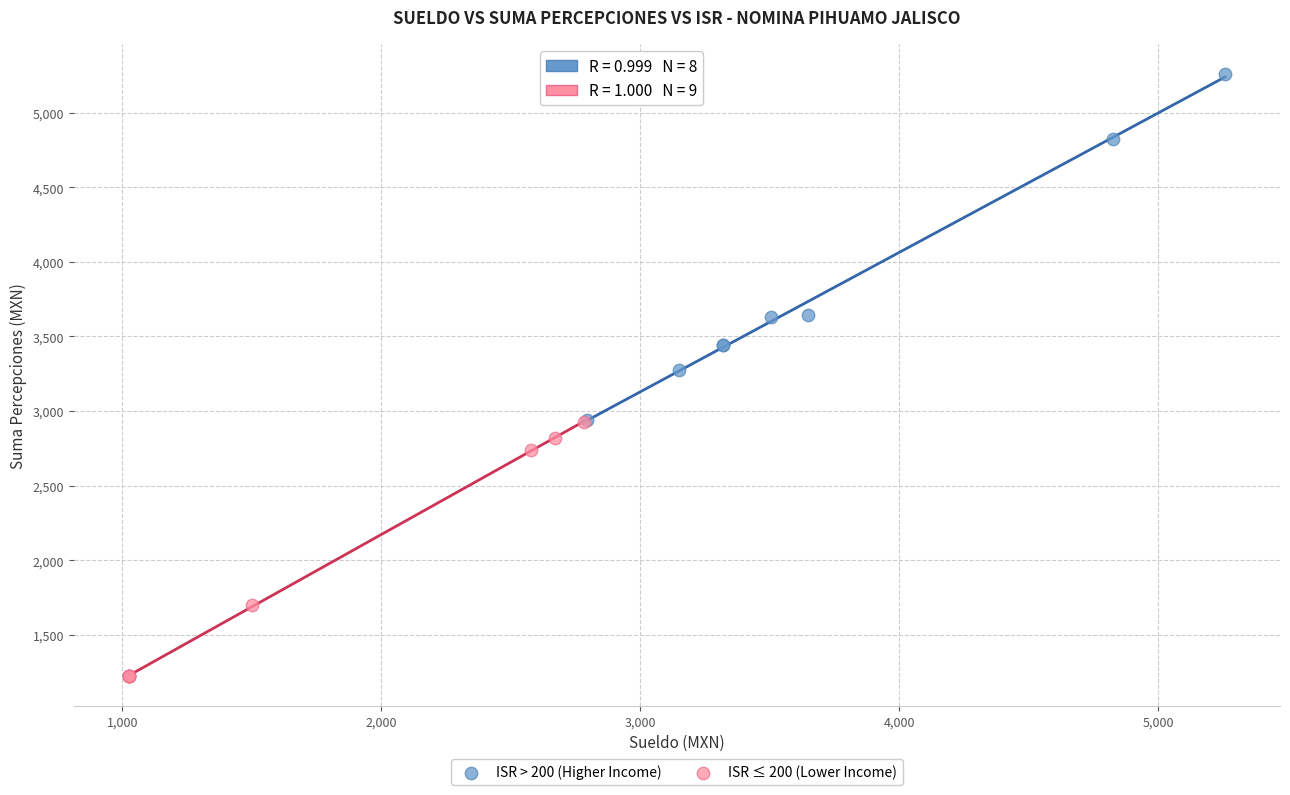

Which series reaches the minimum Y coordinate?

ISR ≤ 200 (Lower Income)